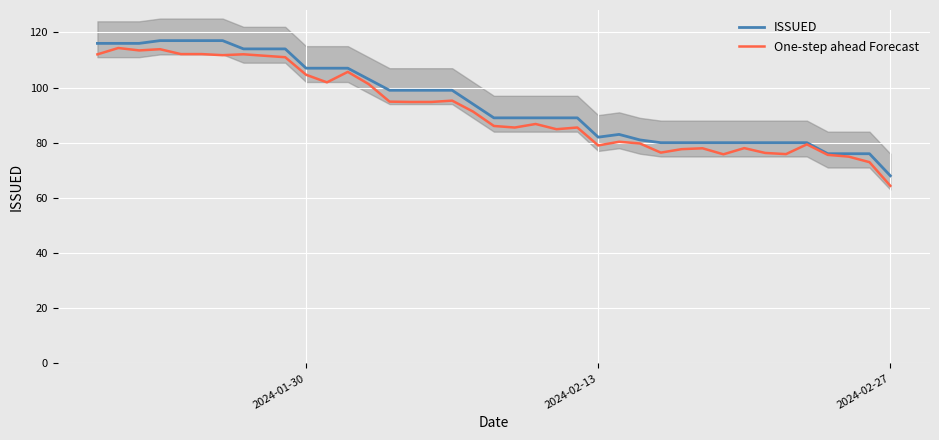

What is the maximum value for ISSUED?

117.0